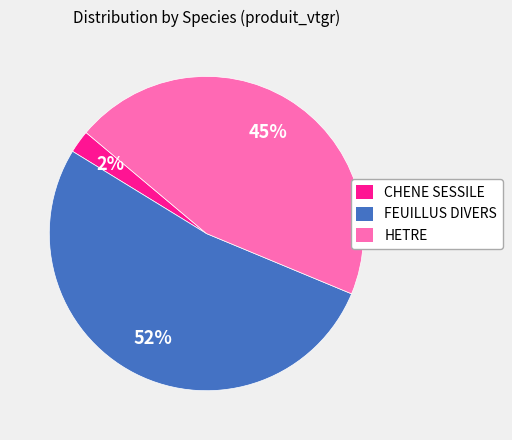

True or false: CHENE SESSILE accounts for 2% of the total.

True